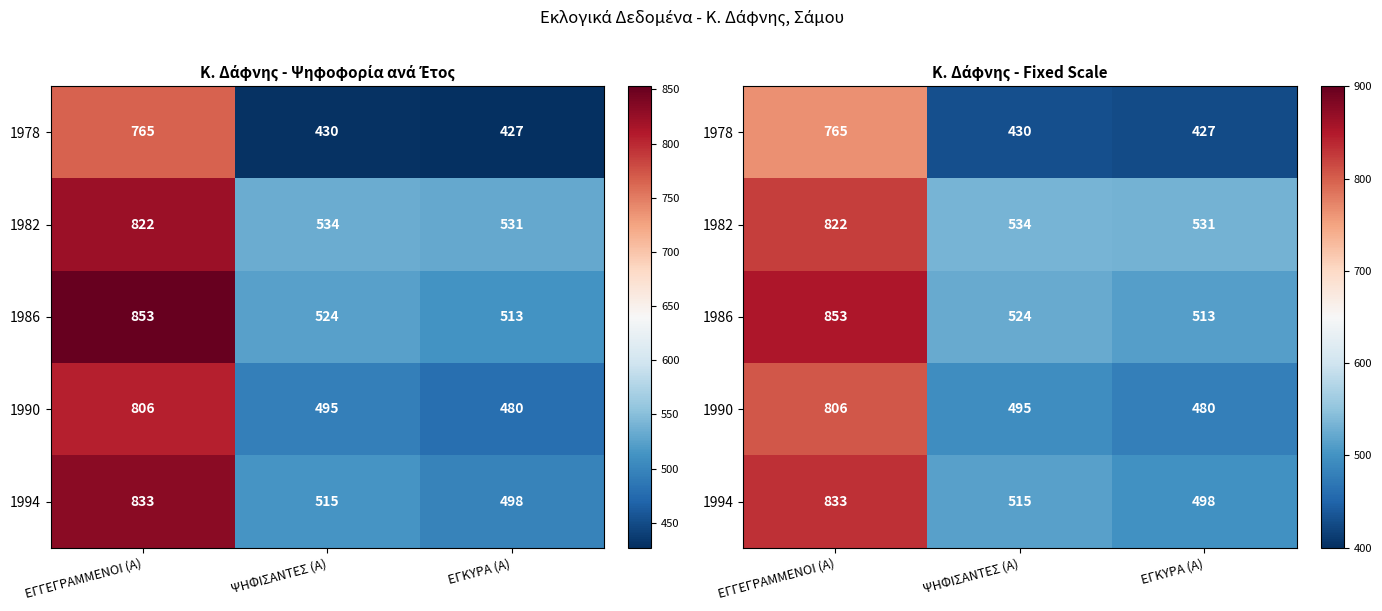

At ΨΗΦΙΣΑΝΤΕΣ (Α), list the series in order from largest to smallest.

1982, 1986, 1994, 1990, 1978